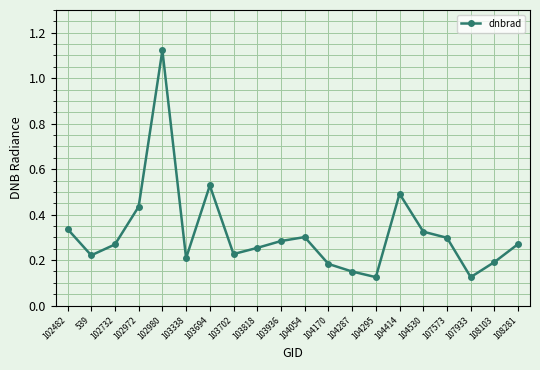

Where is the first local minimum?

539